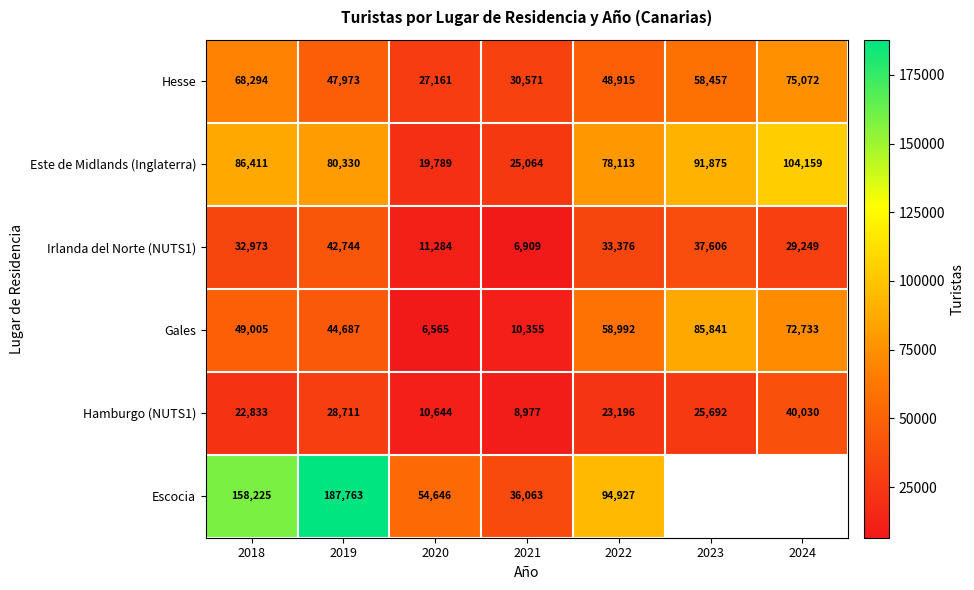

List the labels in order of Hesse value, smallest first.

2020, 2021, 2019, 2022, 2023, 2018, 2024